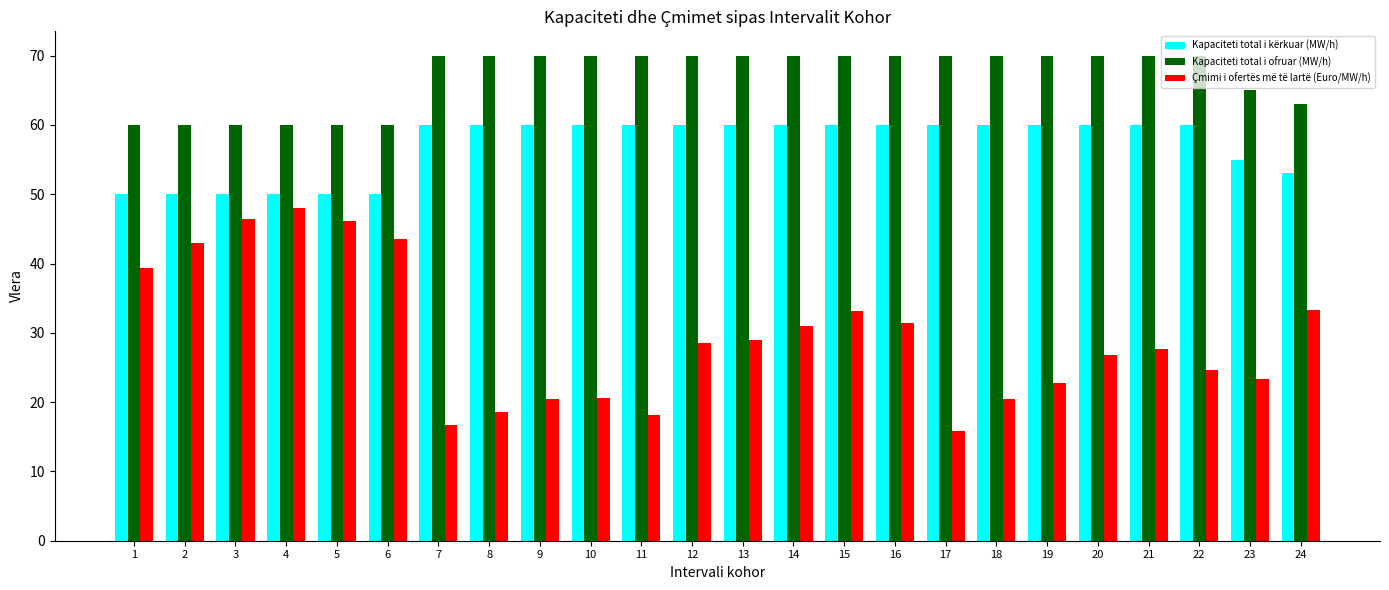

List the series in order of their overall mean, highest first.

Kapaciteti total i ofruar (MW/h), Kapaciteti total i kërkuar (MW/h), Çmimi i ofertës më të lartë (Euro/MW/h)